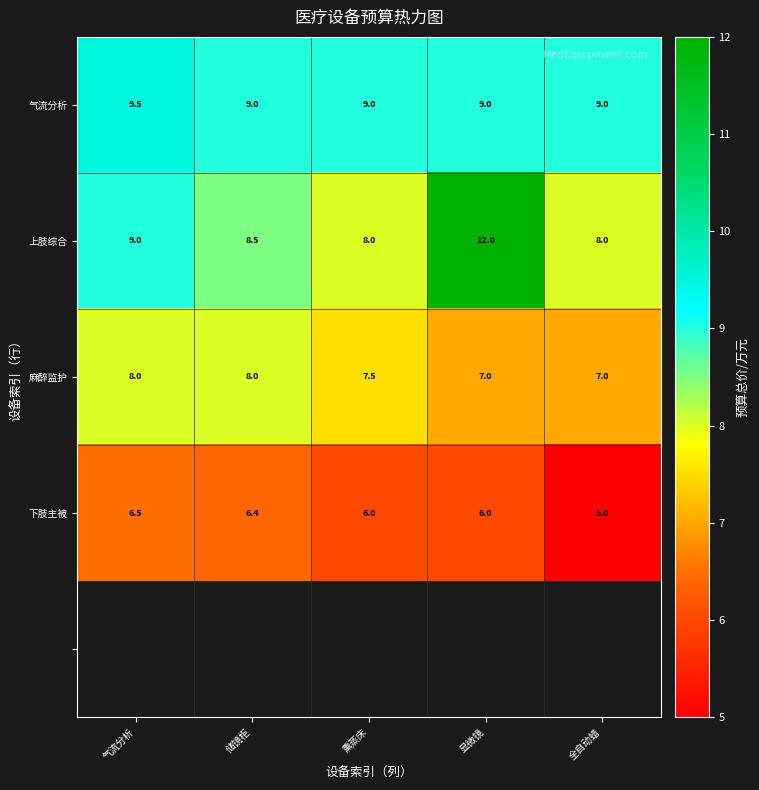

True or false: 下肢主被 has a value of 3.5 at 全自动蜡.

False